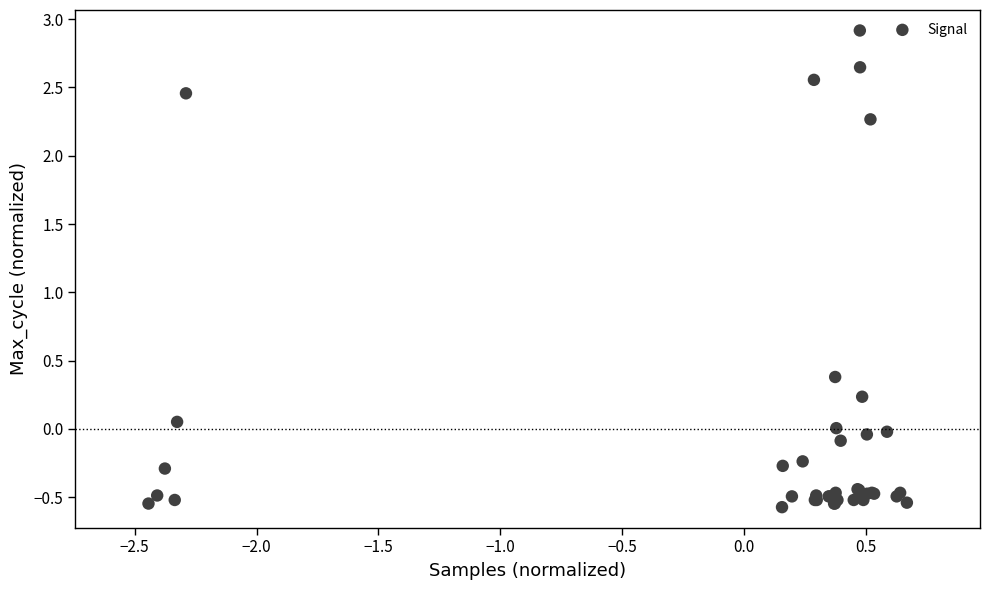

What Y value in the scatter plot is closest to 1?

0.4